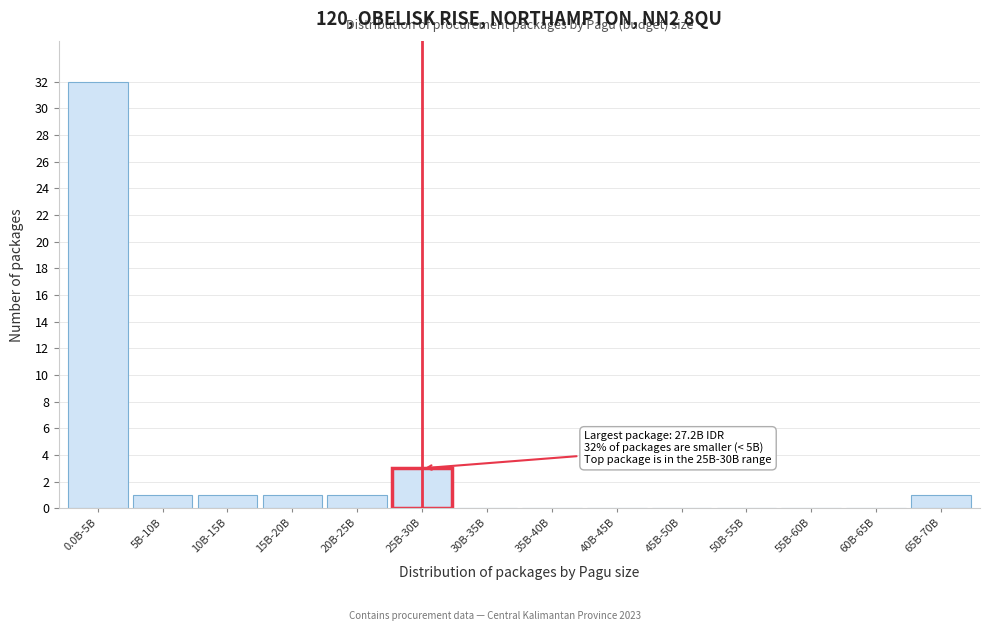

Reading left to right, extract all data points from this chart.

0.0B-5B=32	5B-10B=1	10B-15B=1	15B-20B=1	20B-25B=1	25B-30B=3	30B-35B=0	35B-40B=0	40B-45B=0	45B-50B=0	50B-55B=0	55B-60B=0	60B-65B=0	65B-70B=1